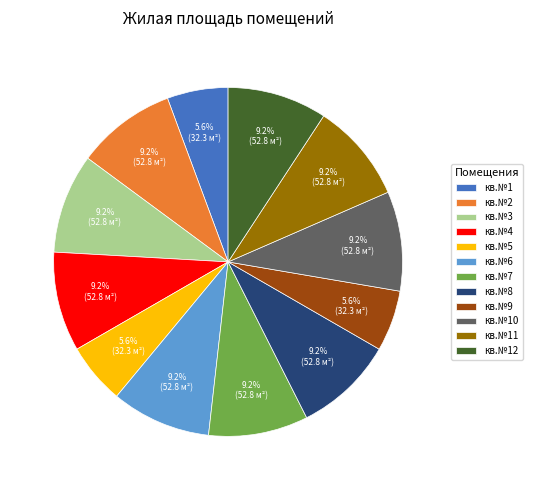

Is it true that кв.№4 is 17% of the pie?

False